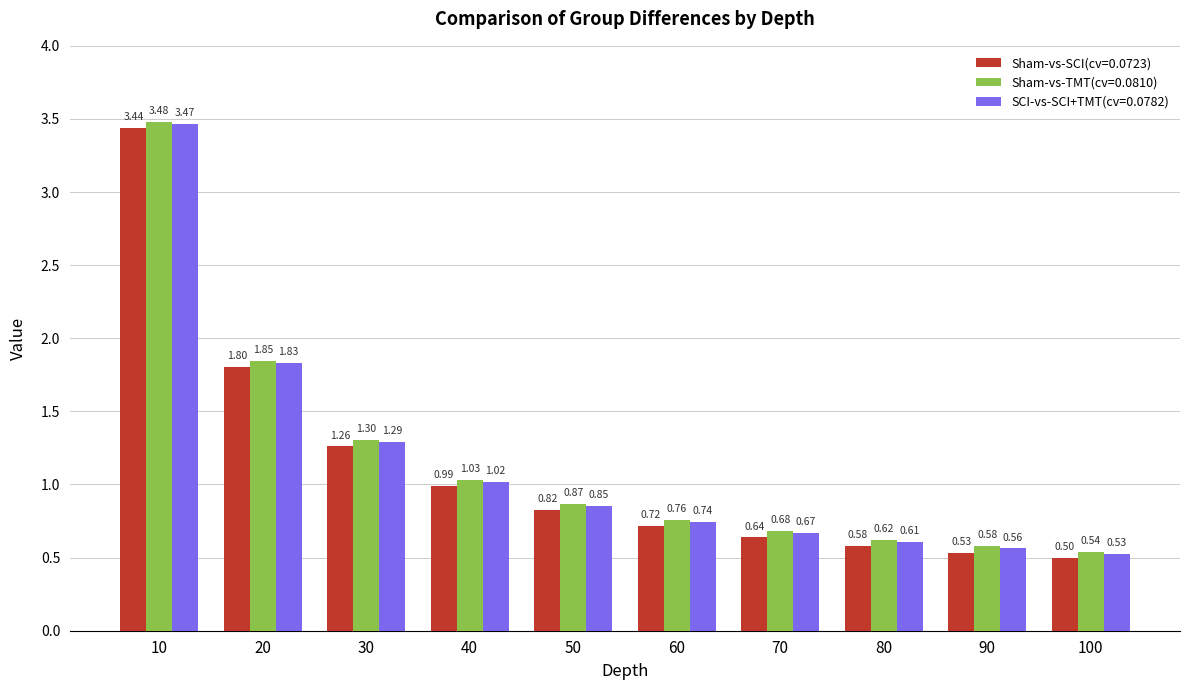

At how many categories does at least one series exceed 0?

10